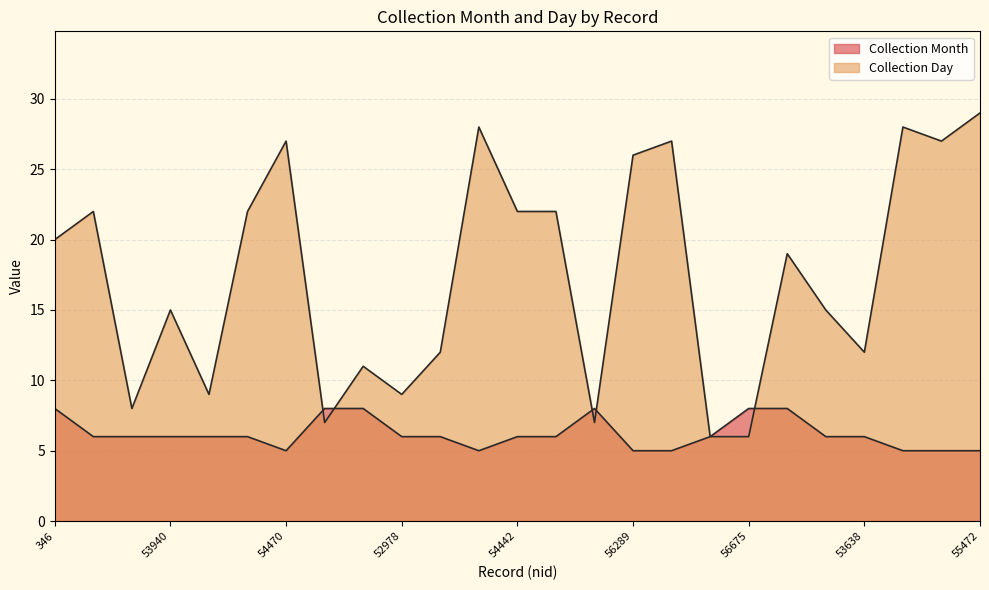

List the labels in order of Collection Month value, largest first.

346, 55424, 1168, 56288, 56675, 595, 53938, 53939, 53940, 53942, 54054, 52978, 53639, 54442, 53755, 56291, 52962, 53638, 54470, 54229, 56289, 56290, 54228, 54436, 55472